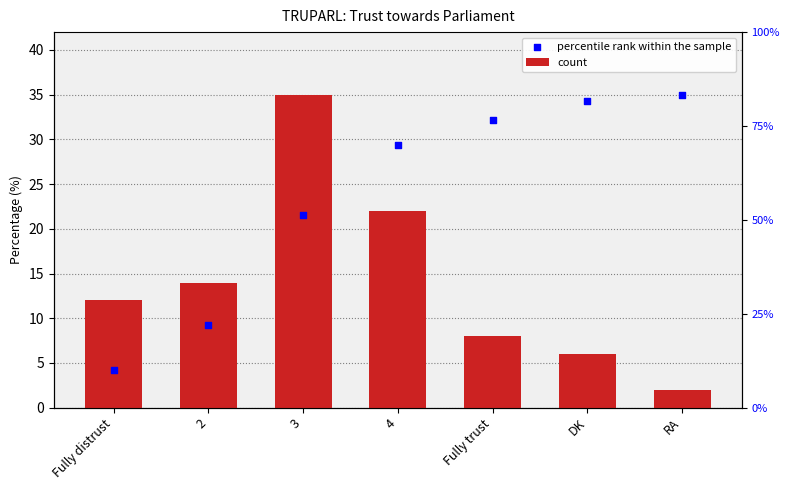

At how many categories does at least one series exceed 14?

5